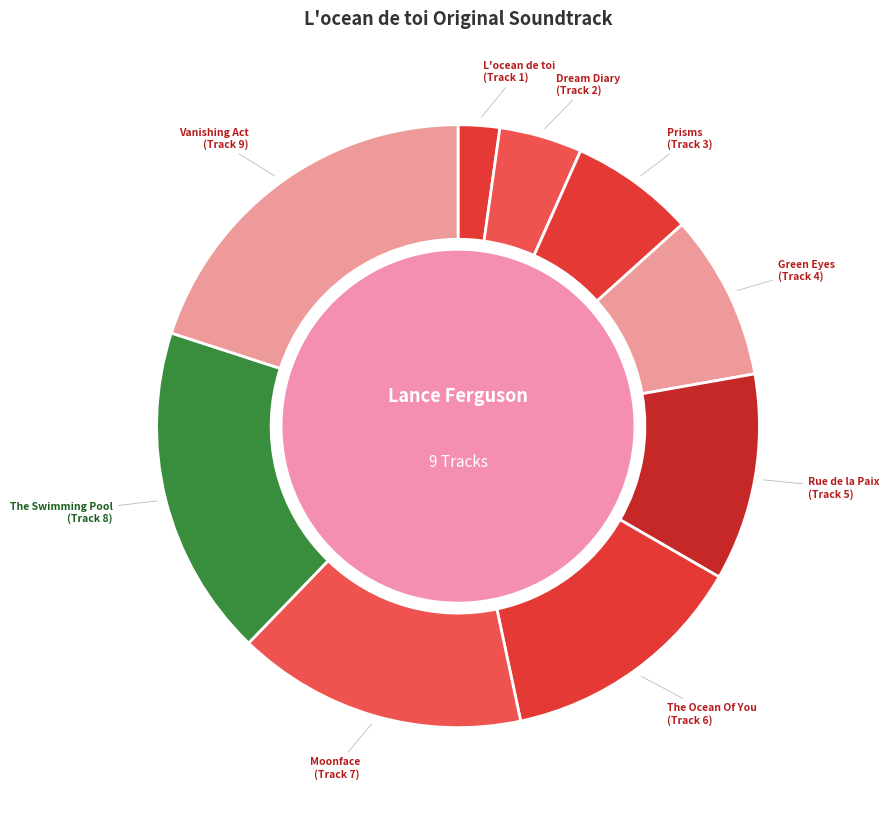

How many slices are in this pie chart?

9